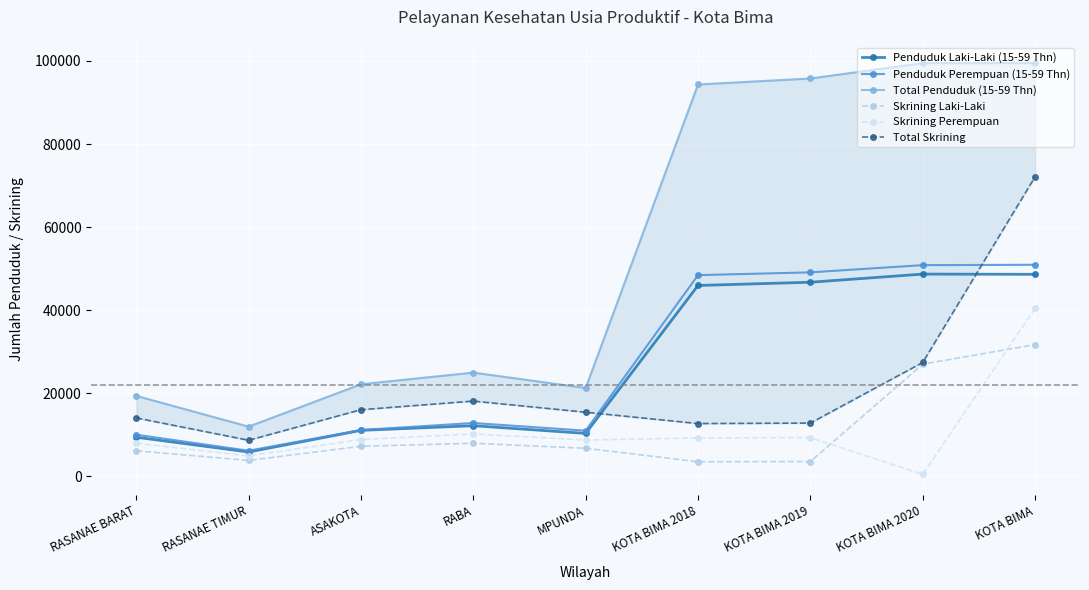

At which label does Penduduk Laki-Laki (15-59 Thn) reach its minimum?

RASANAE TIMUR